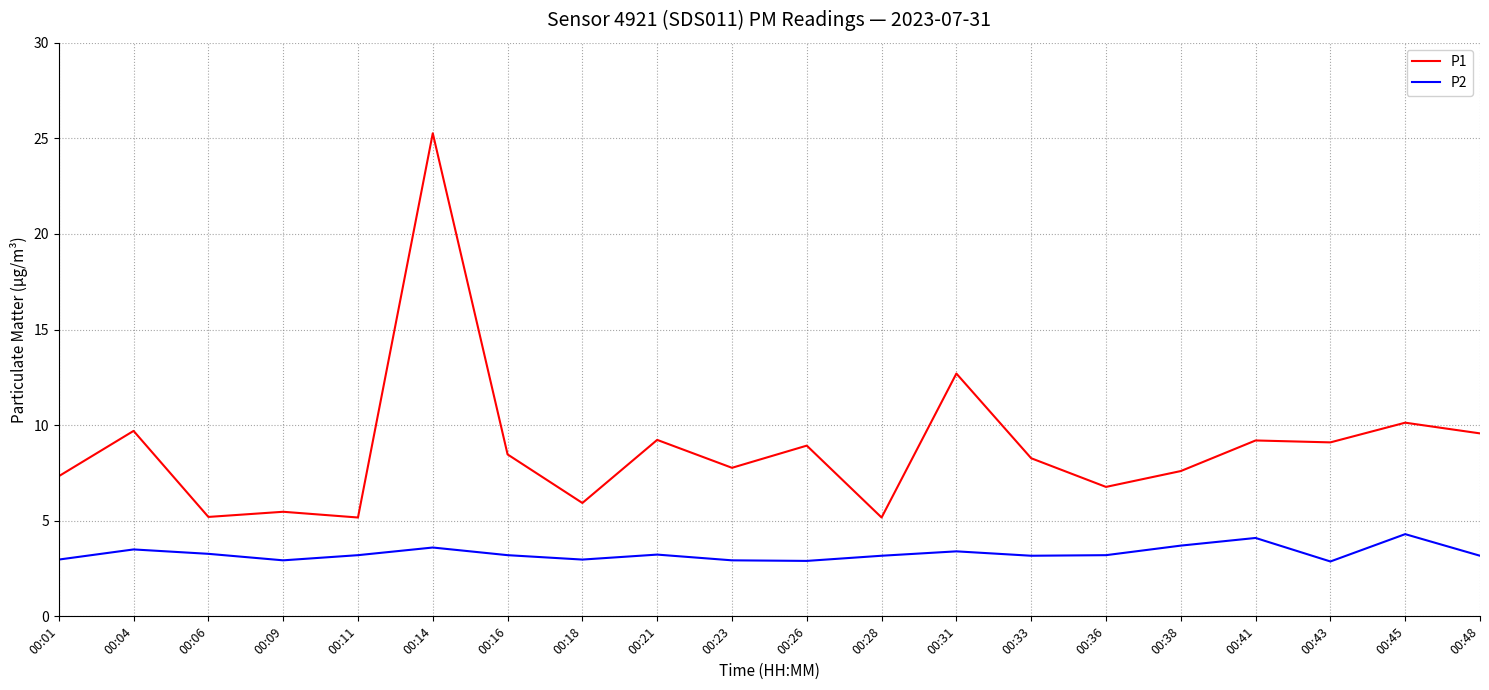

What is the total value across all series at 00:33?

11.4